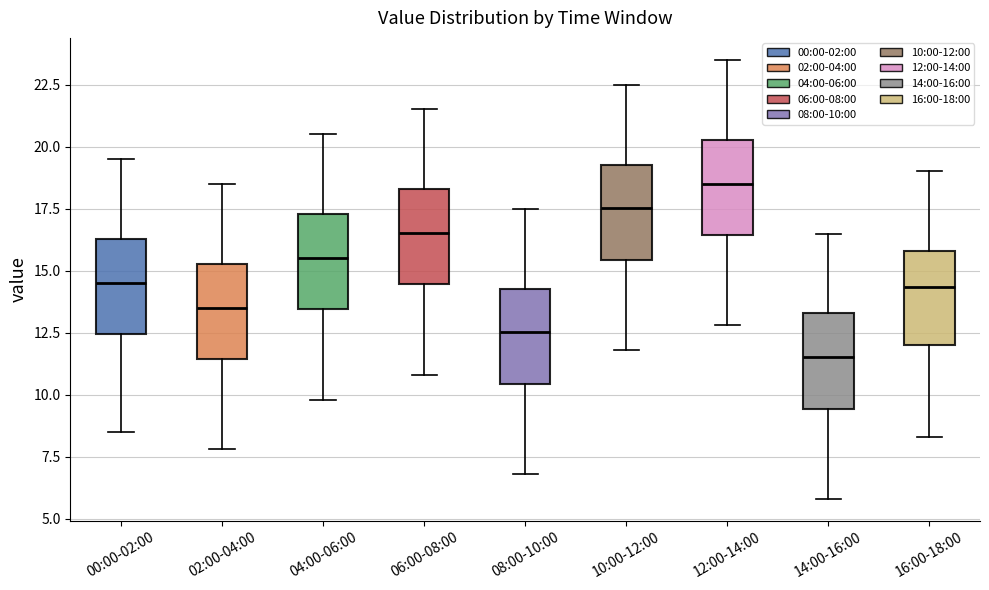

Which box has the highest median line?

12:00-14:00